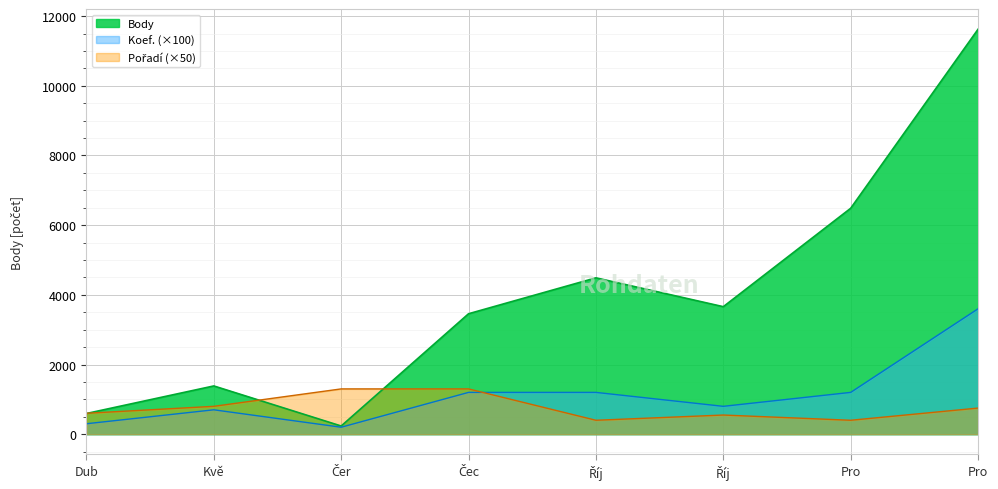

Reading right to left, what are all the values shown in this chart?

Body: 11623	6484	3660	4488	3457	235	1385	594
Koef.: 3600	1200	800	1200	1200	200	700	300
Pořadí: 750	400	550	400	1300	1300	800	600